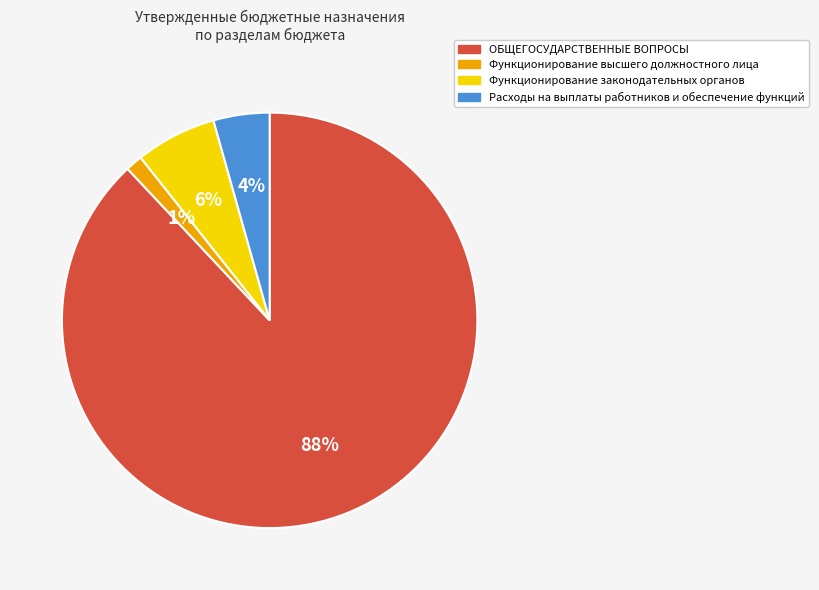

Is it true that Расходы на выплаты работников и обеспечение функций is 4% of the pie?

True